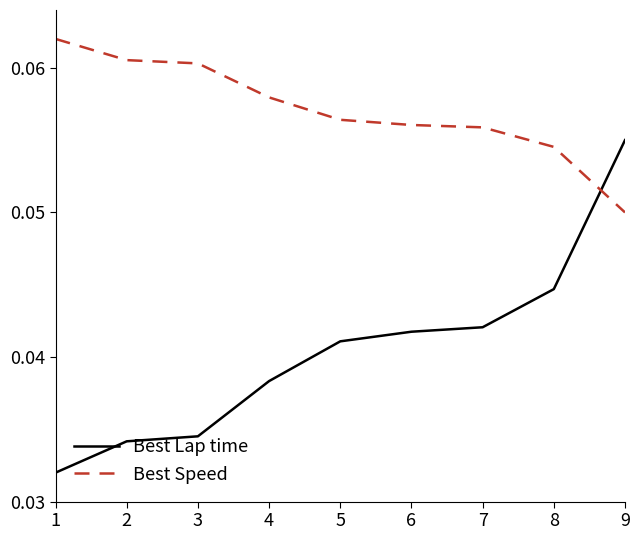

Which series has the largest range (max minus min)?

Best Lap time